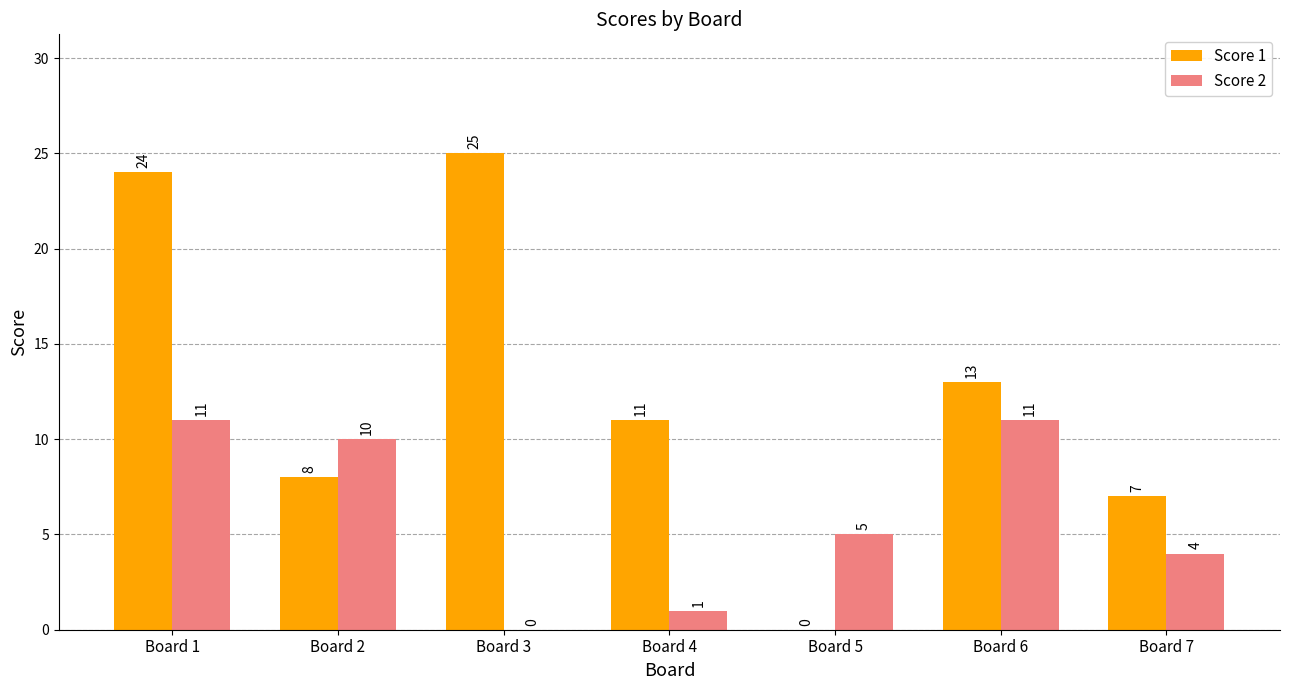

Is it true that Score 2 equals 16 at Board 6?

False